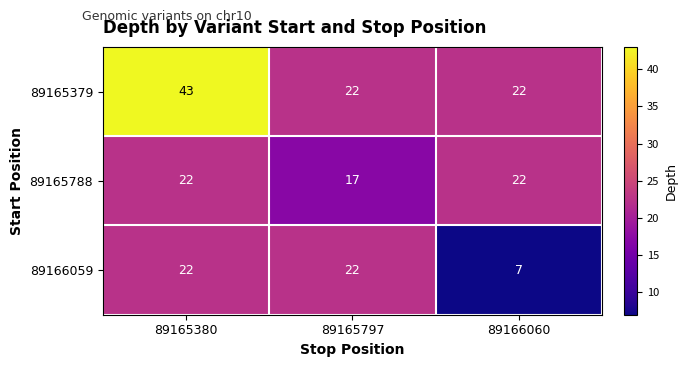

Which category has the lowest value in the 89165788 series?

89165797